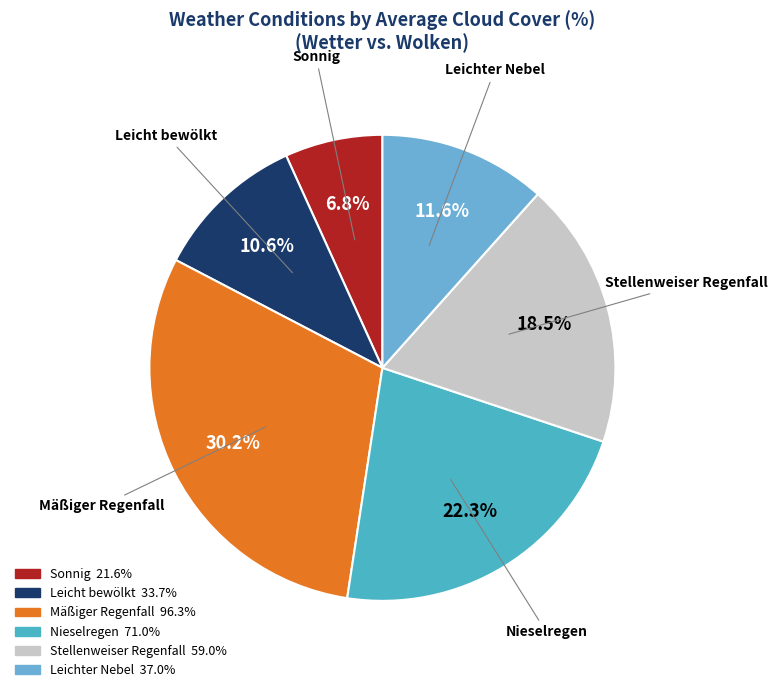

To the nearest percent, what is the average slice percentage?

17%